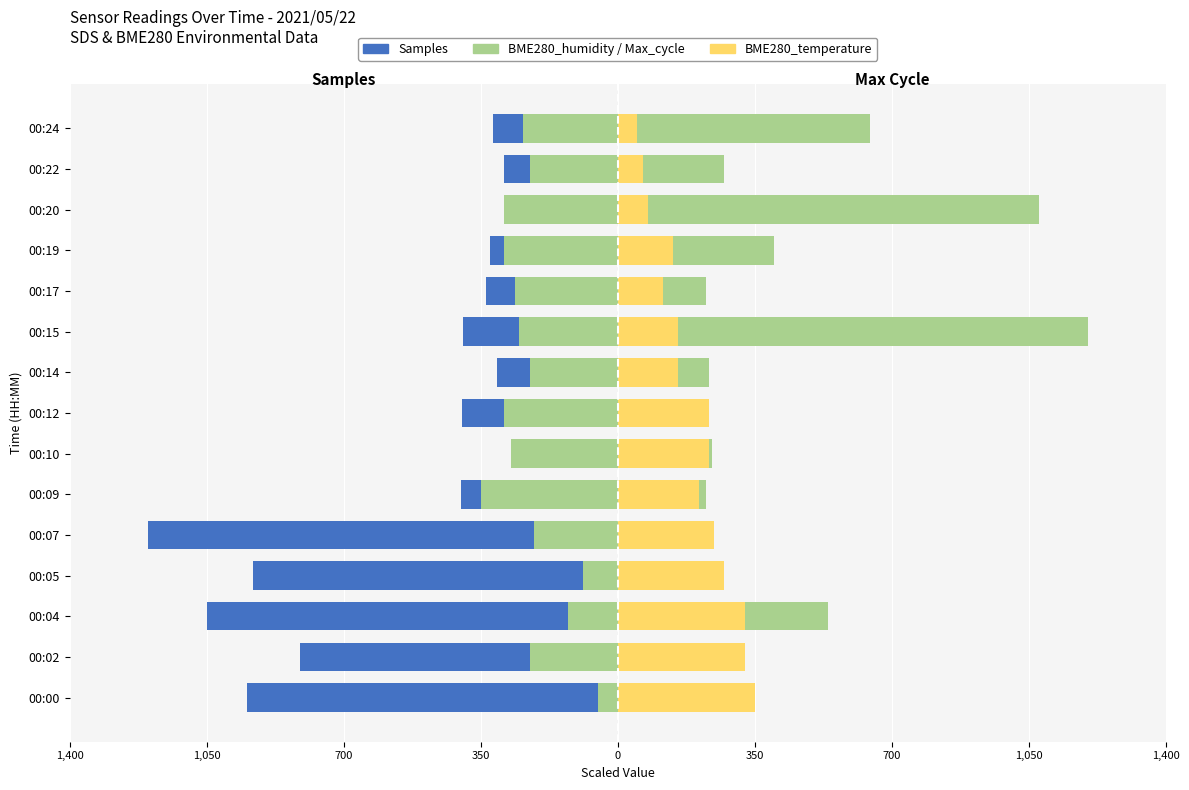

The value of BME280_humidity at 00:17 is -427.5. True or false?

False